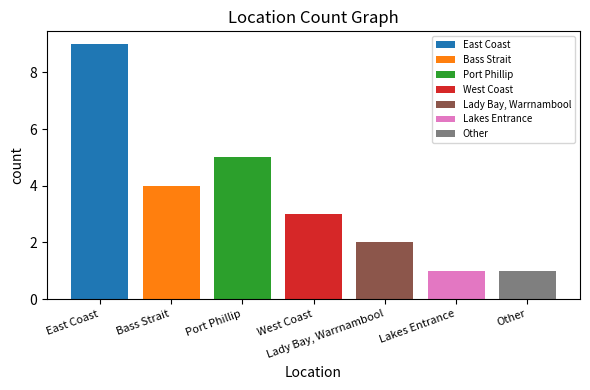

True or false: East Coast has a value of 9 at West Coast.

True